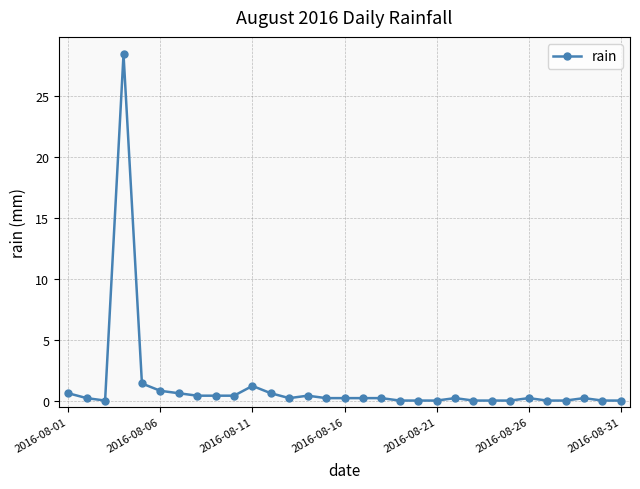

What is the maximum value shown in the chart?

28.4